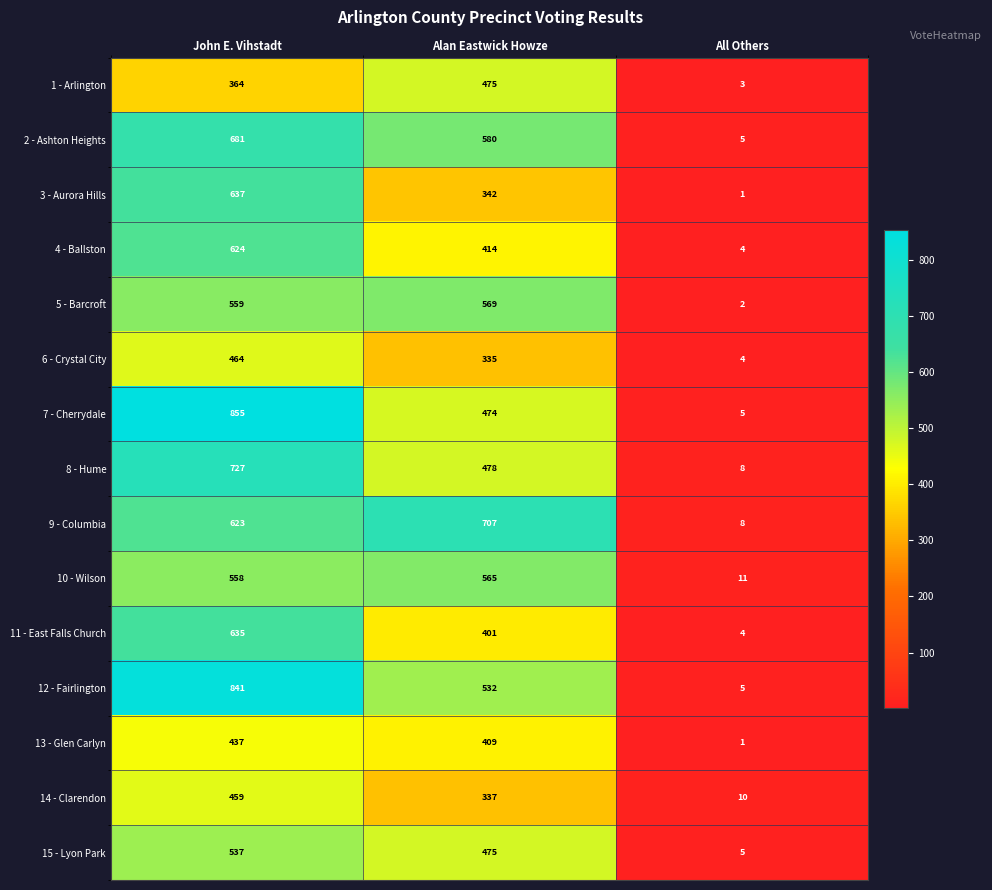

At which label is 6 - Crystal City closest to 234?

Alan Eastwick Howze